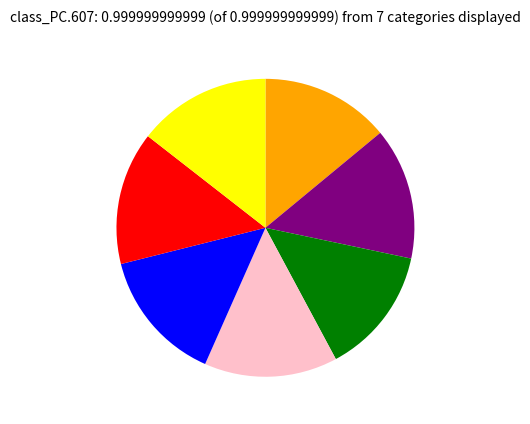

Is there any slice that represents more than half of the pie?

No